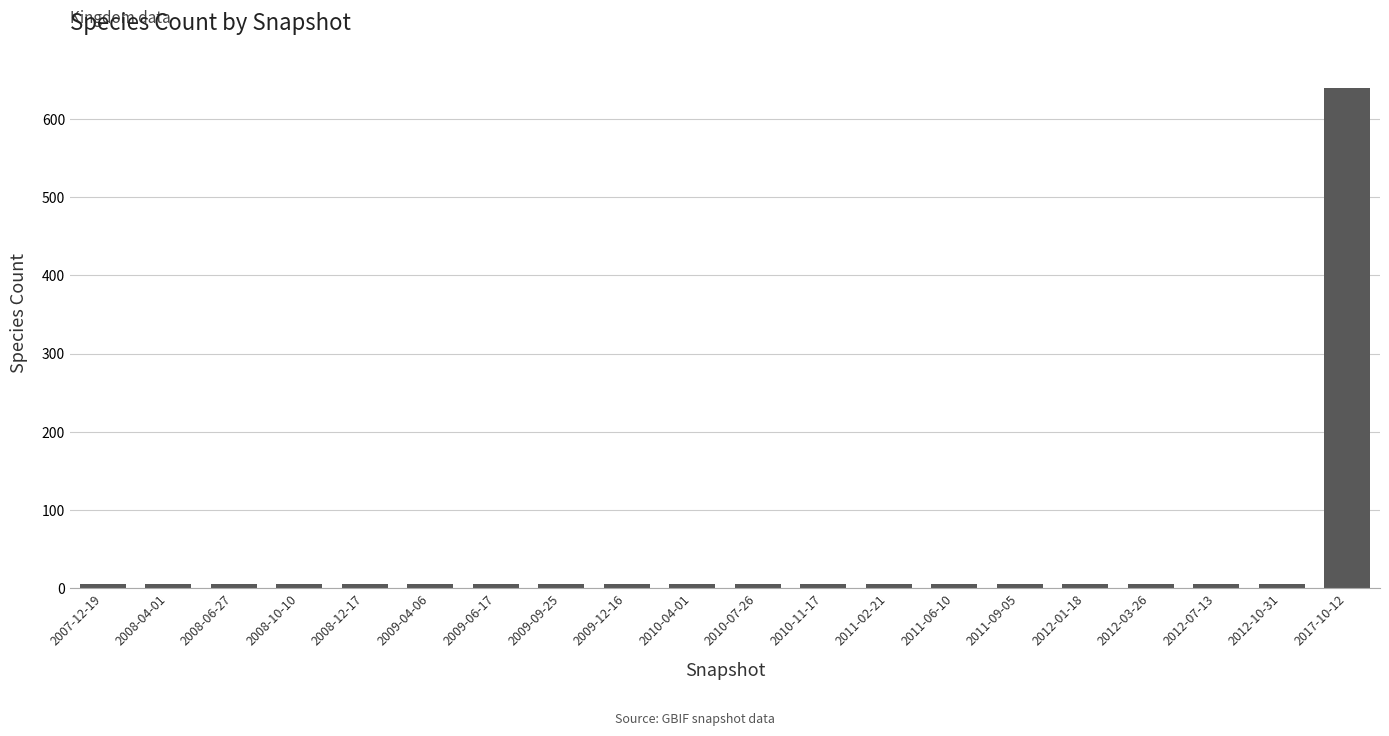

What is the label of the 7th bar from the right?

2011-06-10